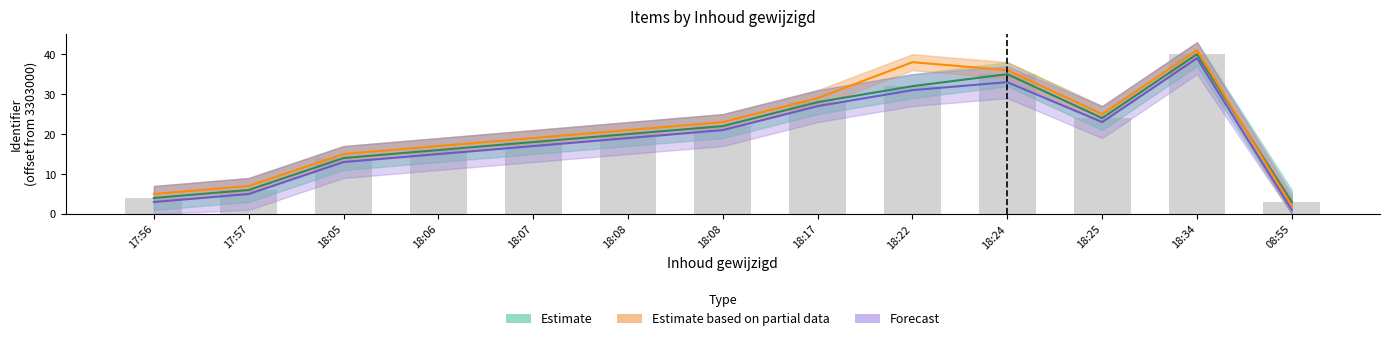

Reading left to right, transcribe all the data shown in this chart.

Estimate: 4	6	14	16	18	20	22	28	32	35	24	40	3
Estimate based on partial data: 5	7	15	17	19	21	23	29	38	36	25	41	2
Forecast: 3	5	13	15	17	19	21	27	31	33	23	39	1